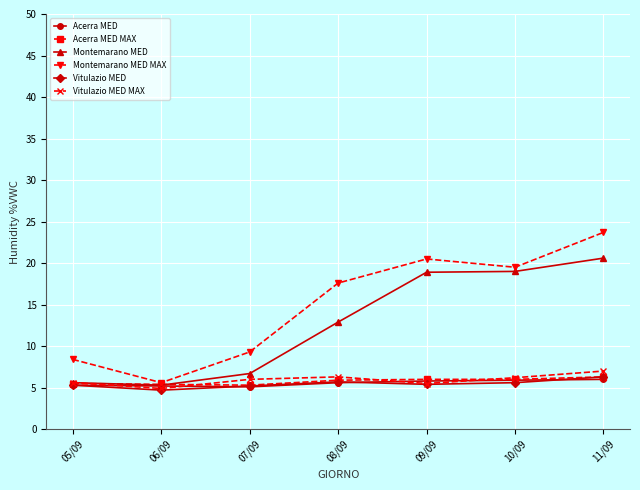

Is this an area chart (filled region under the line)?

No